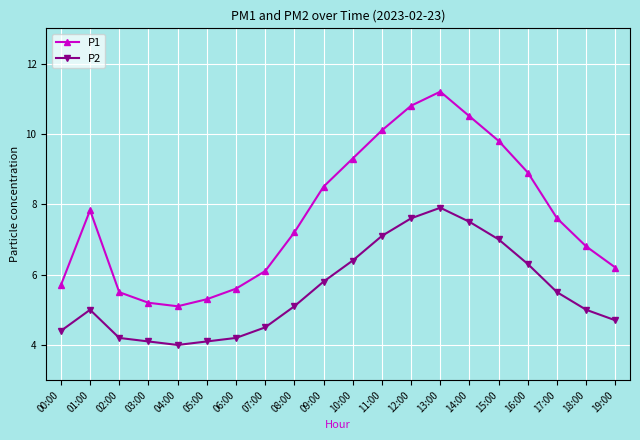

What is the difference between the second highest and second lowest values in the P2 series?

3.5